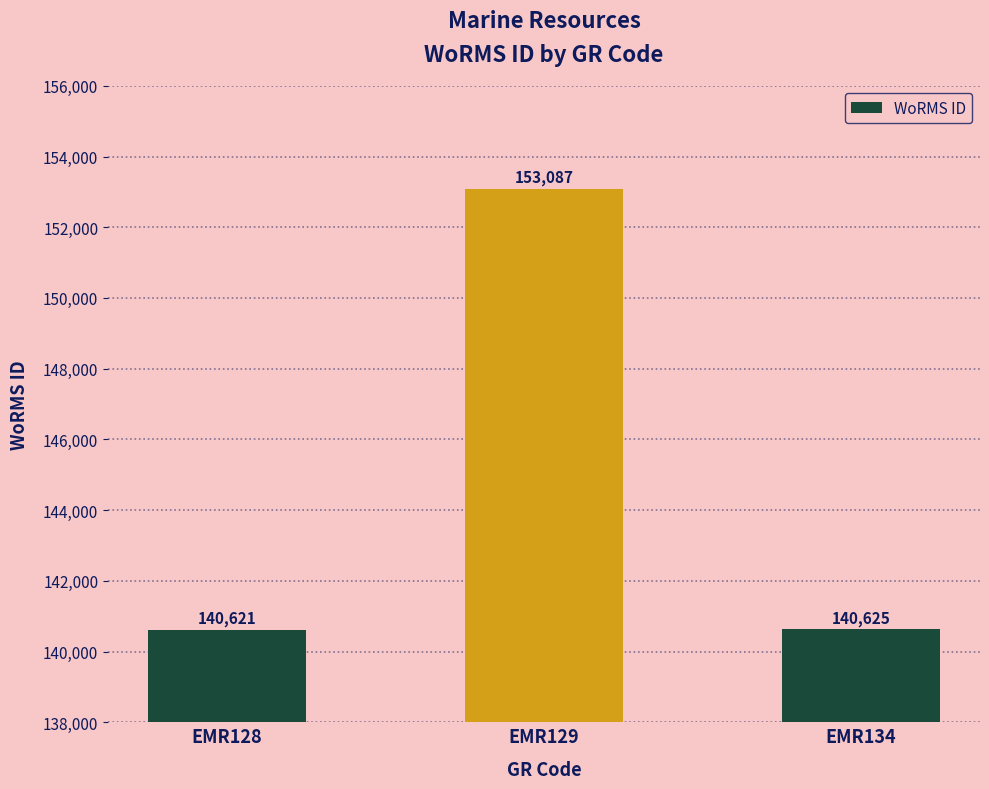

Where is the data nearest to the value 146854?

EMR134